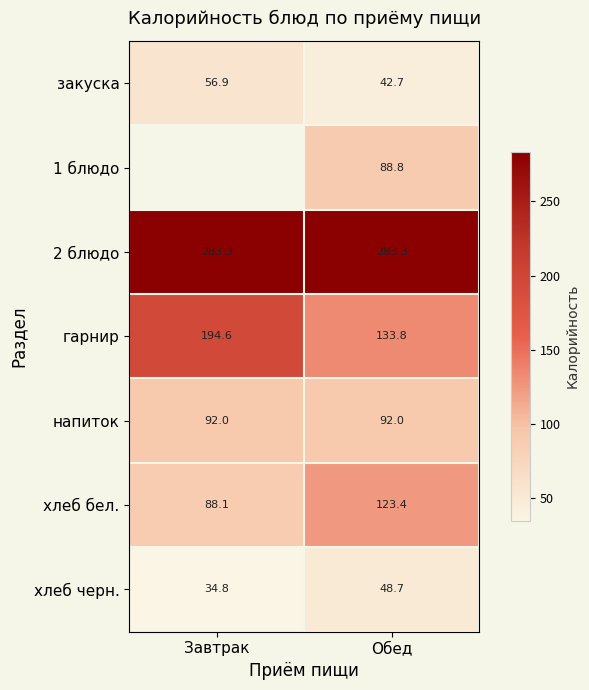

At how many categories does at least one series exceed 124?

2